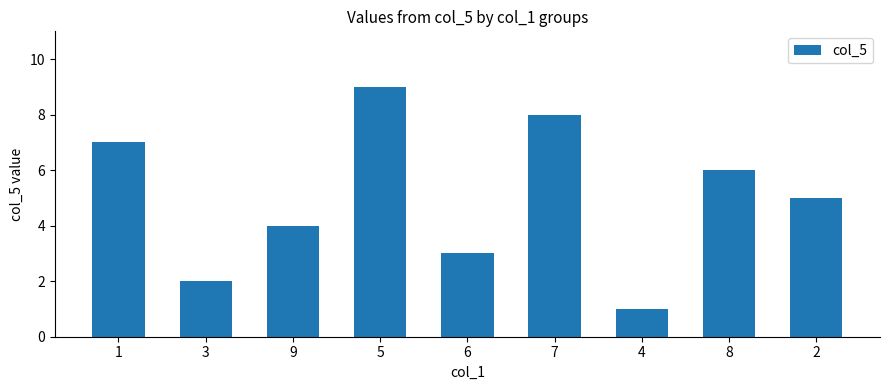

What position from the left is 5?

4